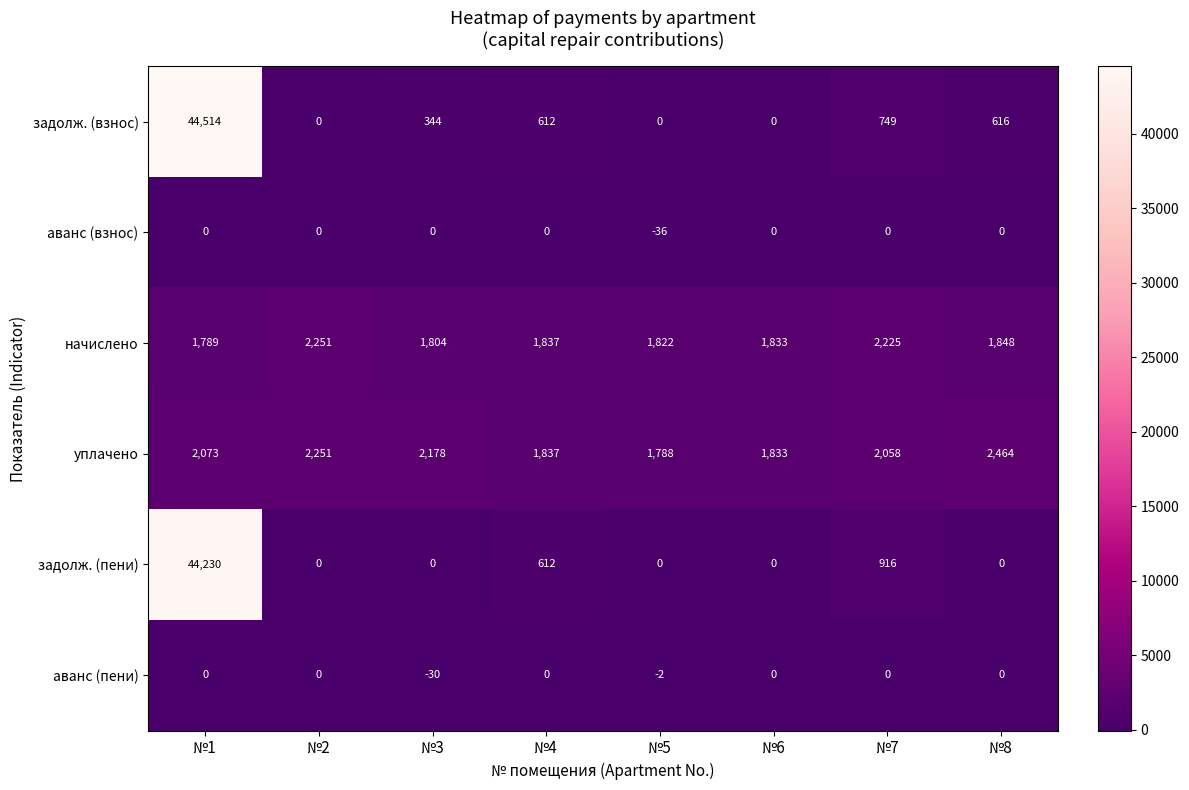

Between №5 and №8, which series saw the biggest shift?

уплачено